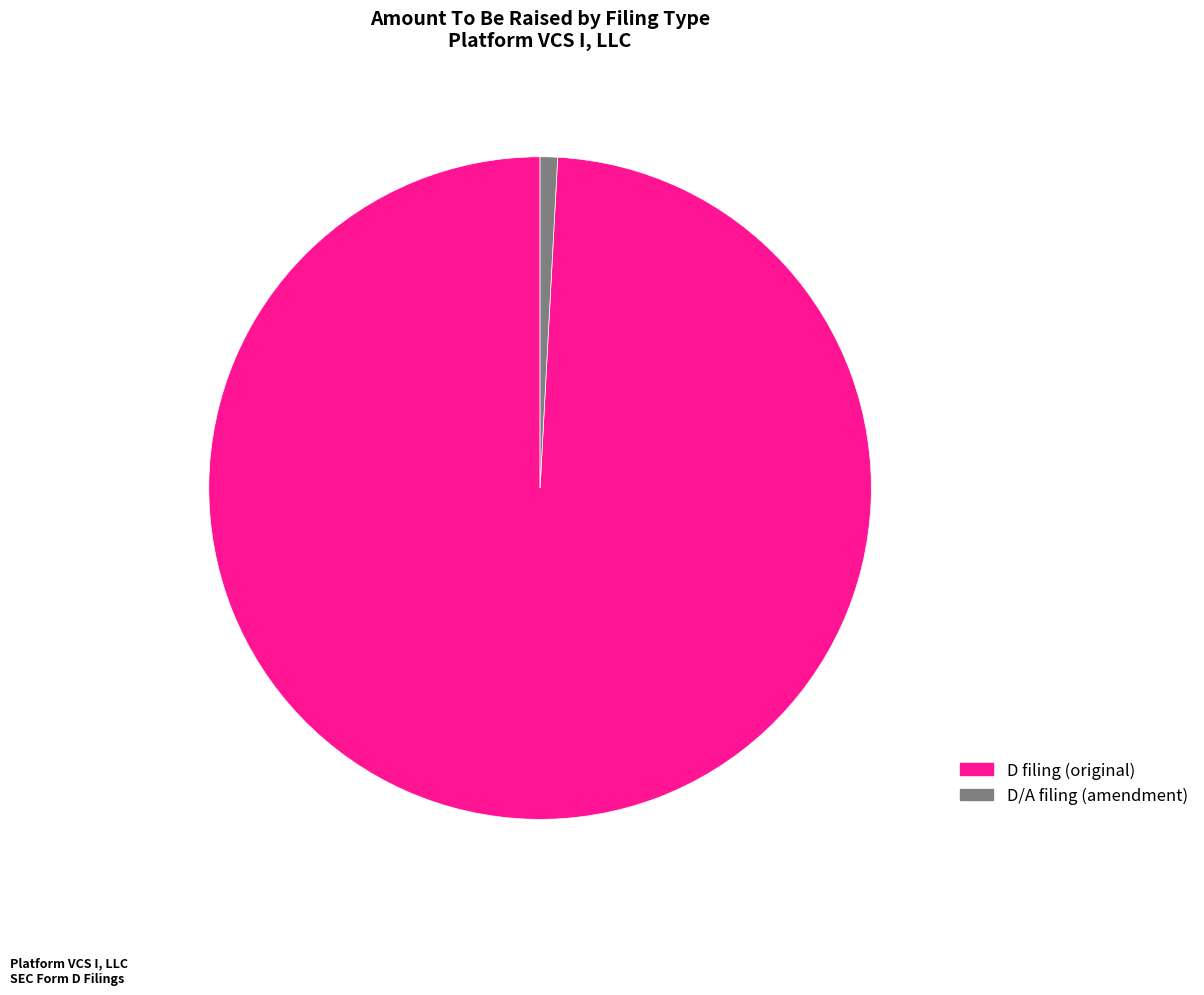

Is there any slice that represents more than half of the pie?

Yes